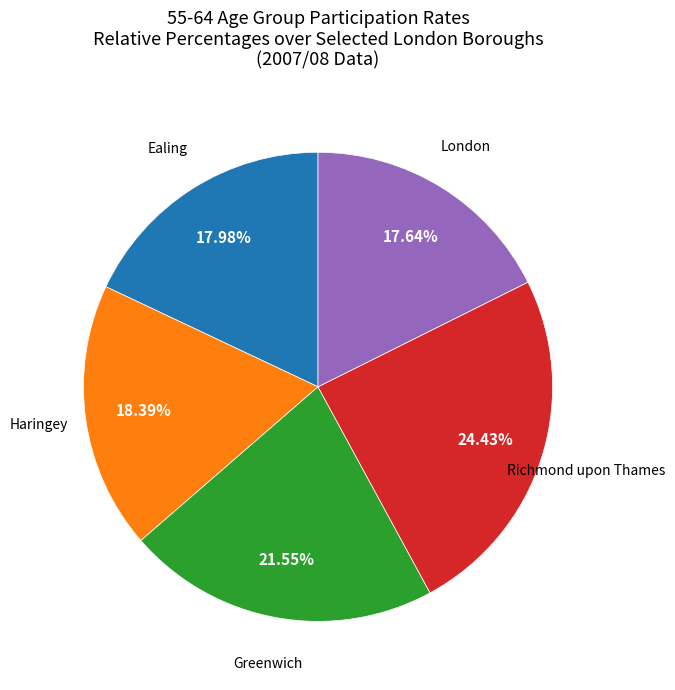

Is there a majority slice in this chart?

No